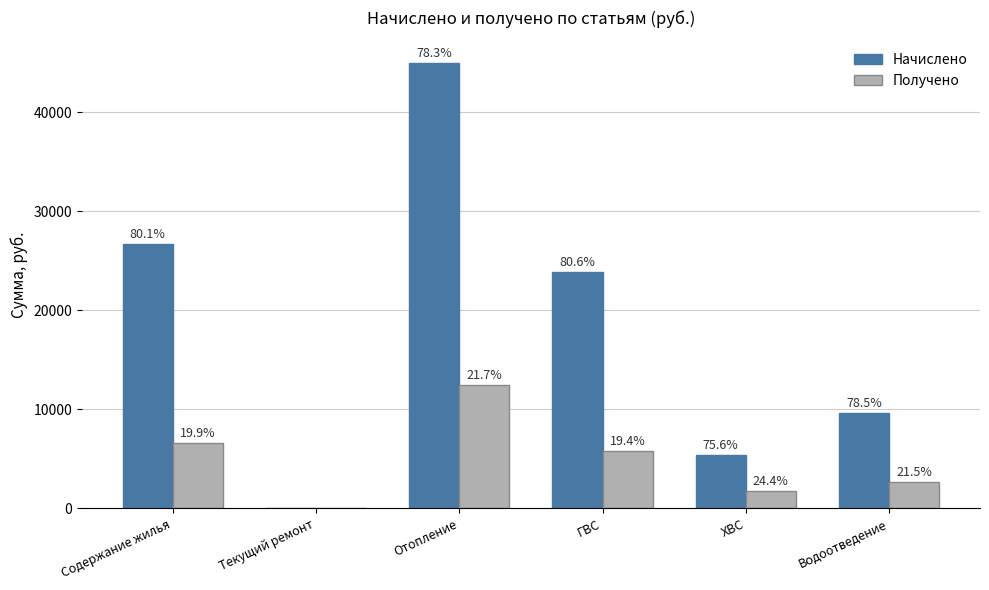

What are all the series names shown in the legend?

Начислено, Получено